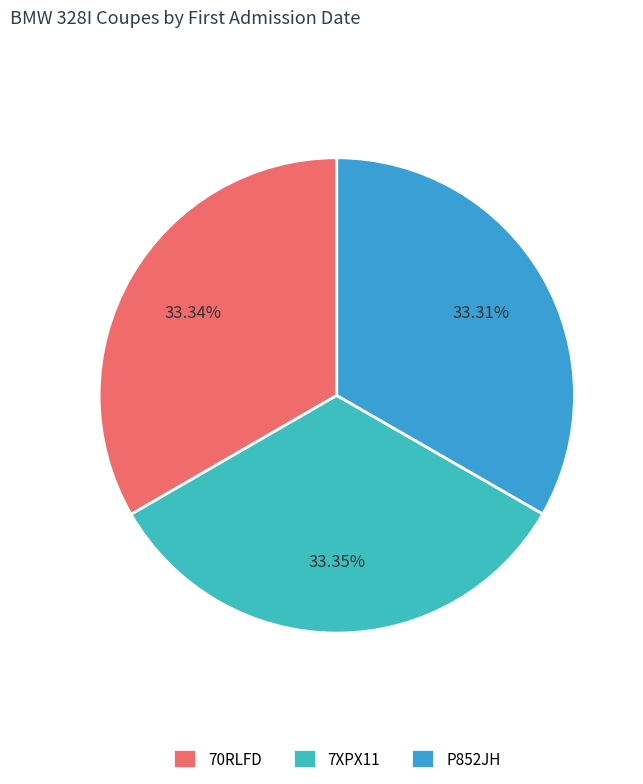

Count the number of slices in the pie.

3